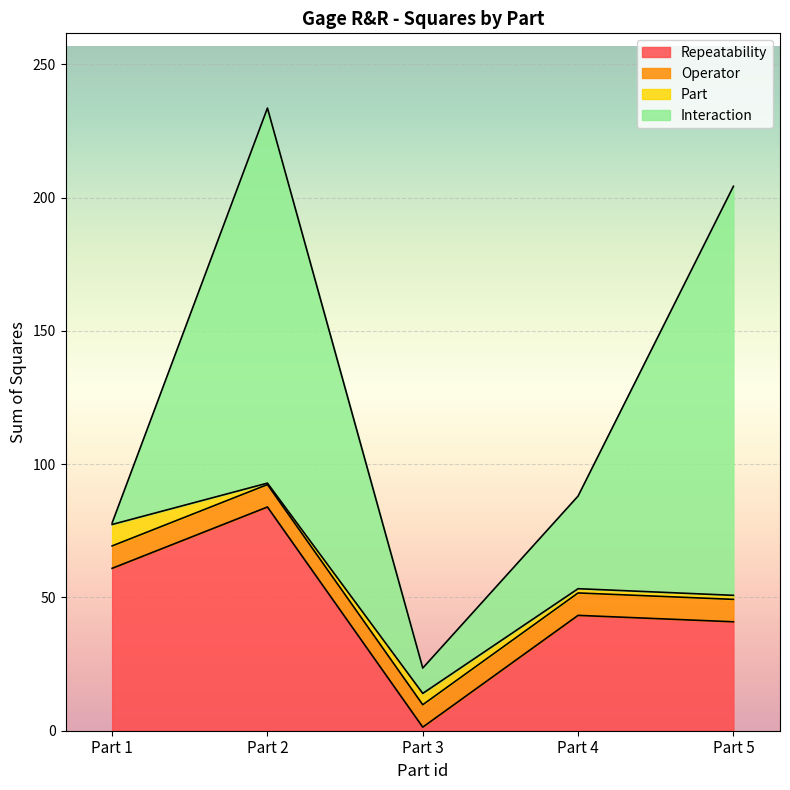

At Part 4, list the series in order from smallest to largest.

Part, Operator, Interaction, Repeatability